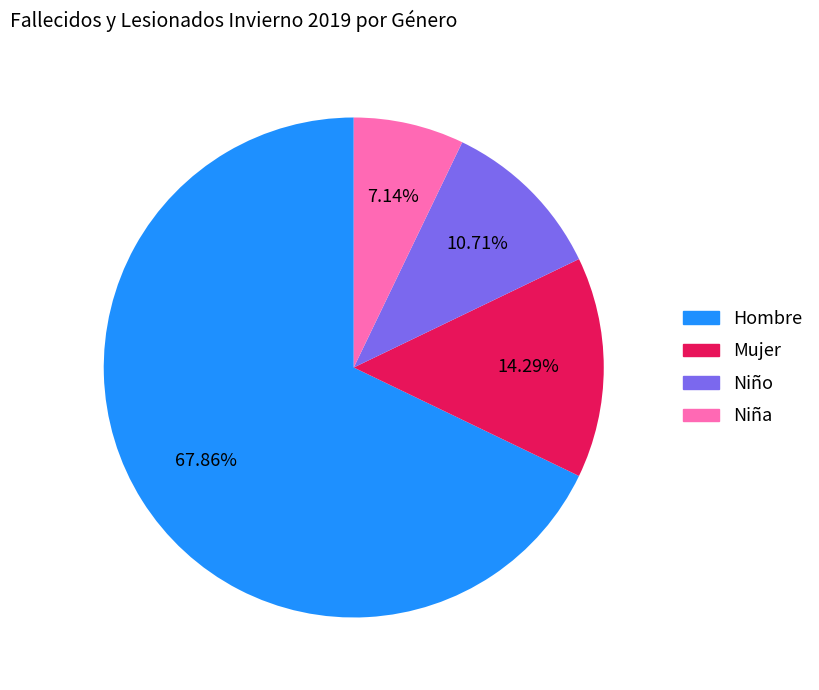

Count the number of slices in the pie.

4